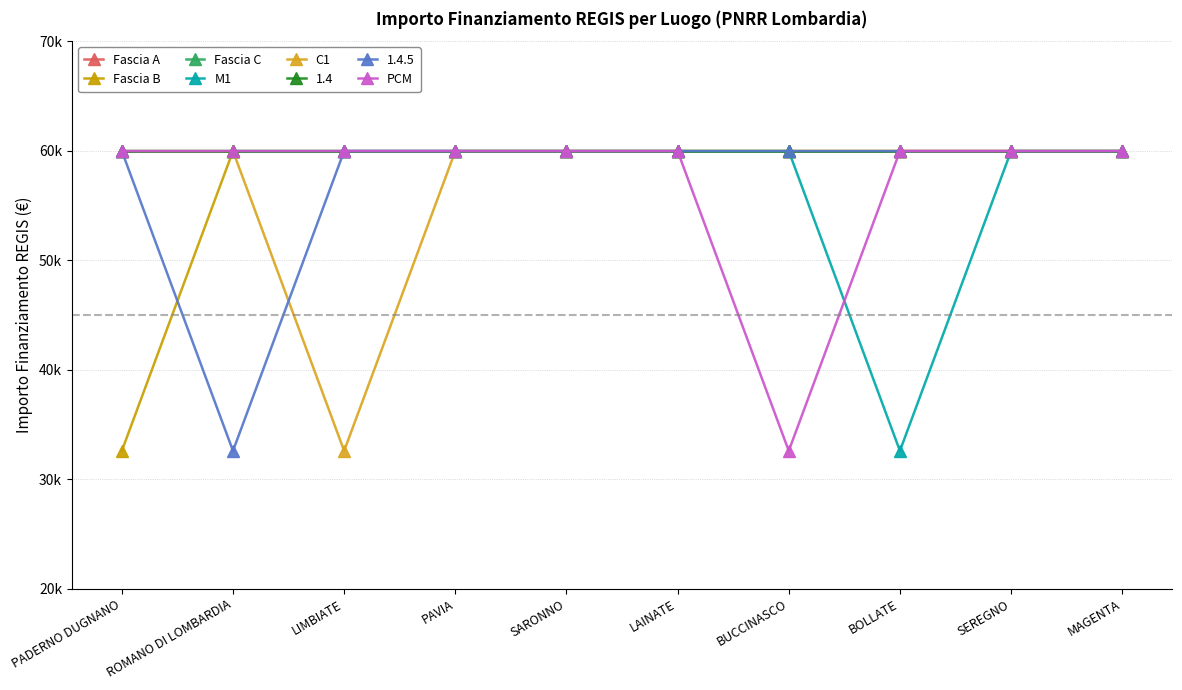

Rank the categories by Fascia A value from lowest to highest.

PADERNO DUGNANO, ROMANO DI LOMBARDIA, LIMBIATE, PAVIA, SARONNO, LAINATE, BUCCINASCO, BOLLATE, SEREGNO, MAGENTA